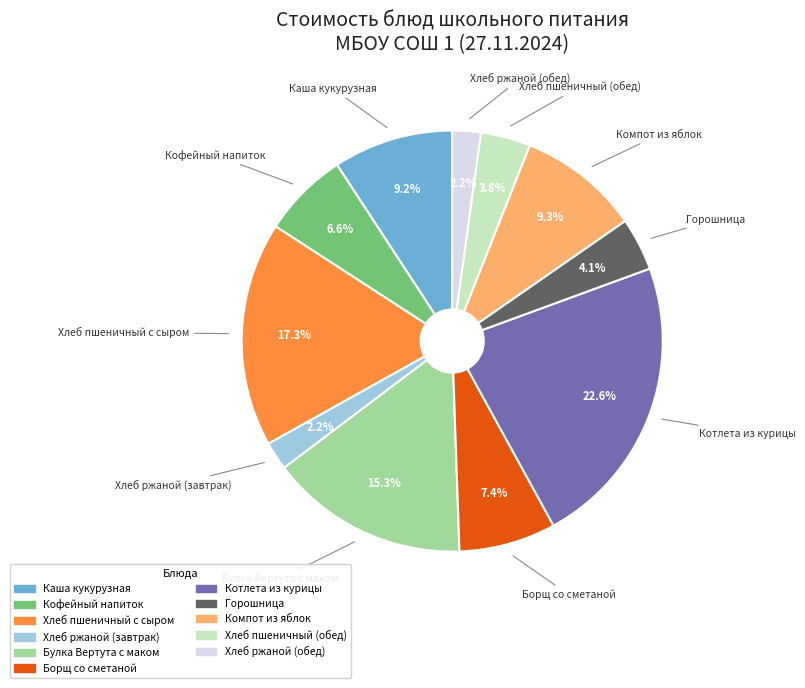

How much of the chart is everything except Борщ со сметаной?

92.6%